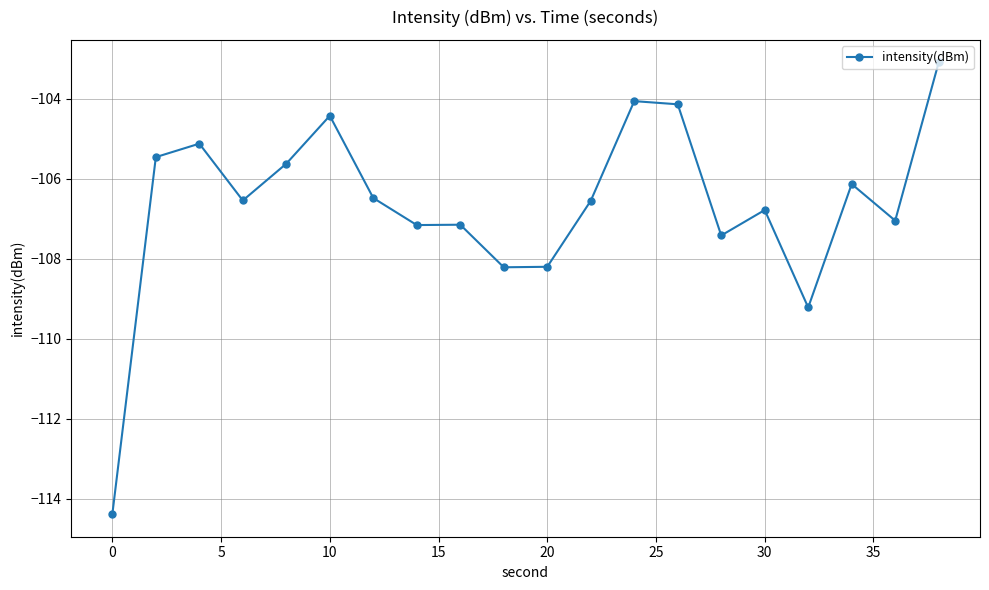

What is the value of the 3rd point from the left?

-105.1